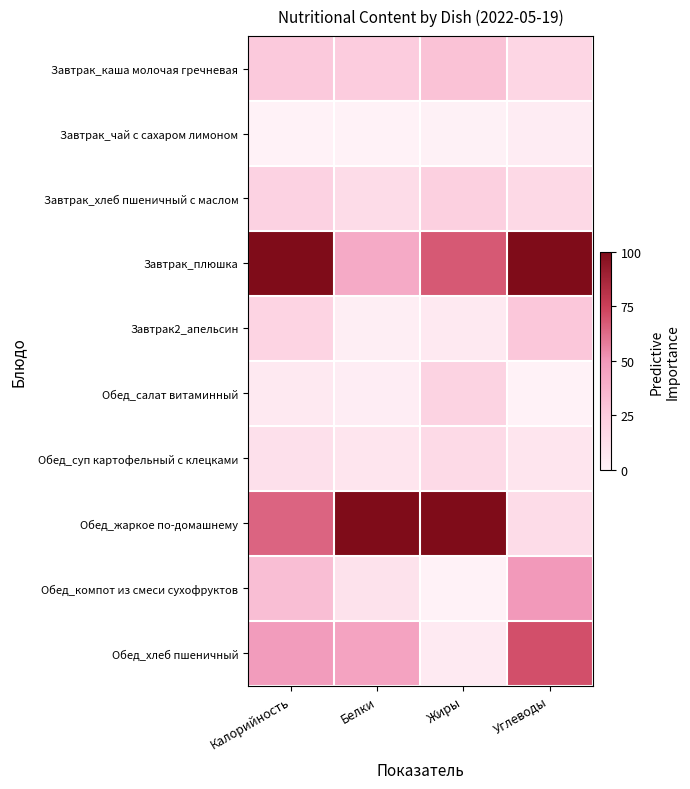

Rank the series by their maximum value, from highest to lowest.

Завтрак_плюшка, Обед_жаркое по-домашнему, Обед_хлеб пшеничный, Обед_компот из смеси сухофруктов, Завтрак_каша молочая гречневая, Завтрак2_апельсин, Завтрак_хлеб пшеничный с маслом, Обед_салат витаминный, Обед_суп картофельный с клецками, Завтрак_чай с сахаром лимоном